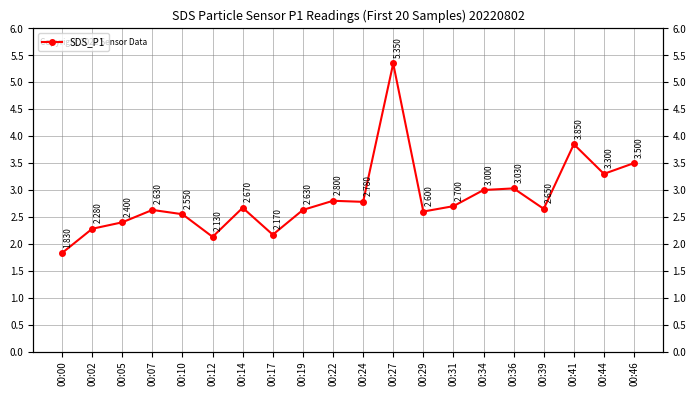

At which label is the value closest to 3?

00:34